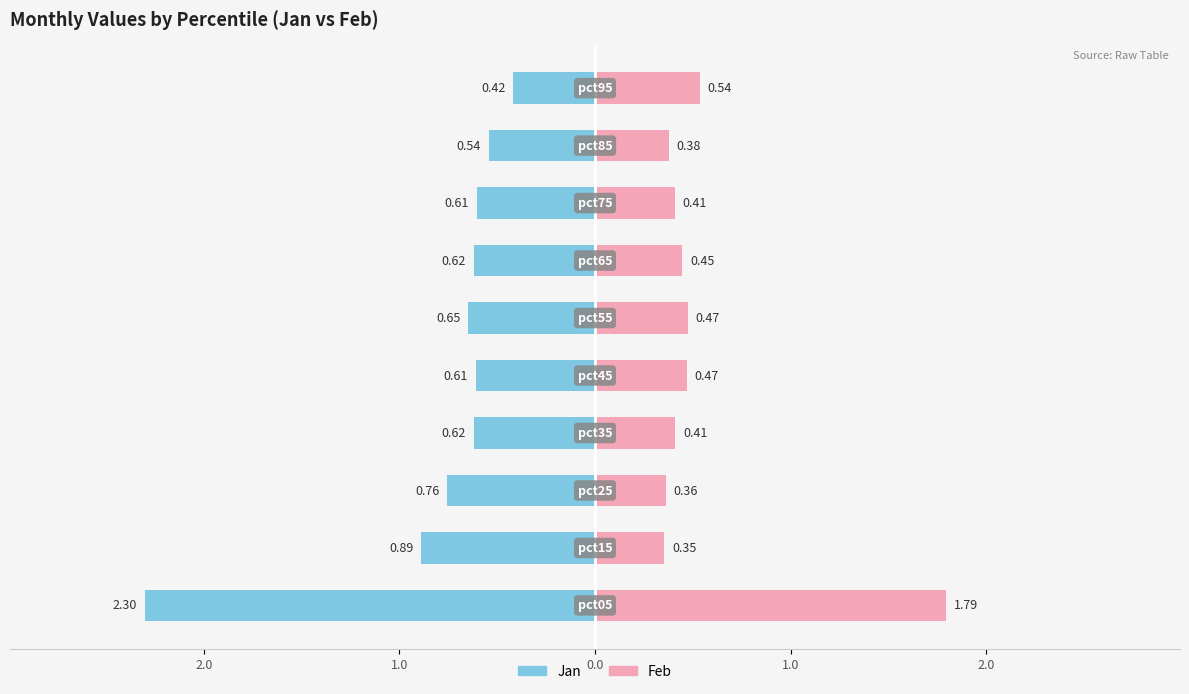

Reading left to right, what are all the values shown in this chart?

Jan: -2.3	-0.9	-0.8	-0.6	-0.6	-0.6	-0.6	-0.6	-0.5	-0.4
Feb: 1.8	0.4	0.4	0.4	0.5	0.5	0.4	0.4	0.4	0.5